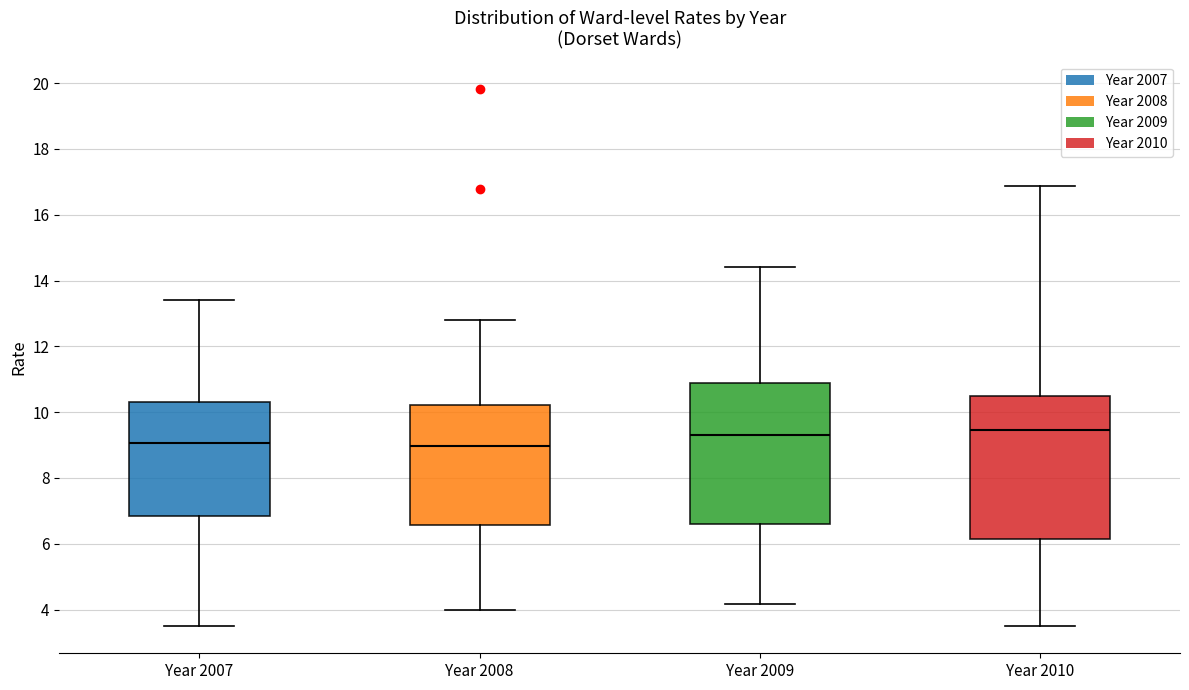

Reading left to right, transcribe this box plot: for each box, give where its median line is, the range the box spans, and where its two whiskers end, as read against the y-axis. The values are not printed on the chart, so give them approximately, as read against the axis.

Year 2007: median 9.0, box 6.8 to 10.4, whiskers 3.4 to 13.4
Year 2008: median 9.0, box 6.6 to 10.2, whiskers 4.0 to 12.8
Year 2009: median 9.4, box 6.6 to 10.8, whiskers 4.2 to 14.4
Year 2010: median 9.4, box 6.2 to 10.6, whiskers 3.4 to 16.8